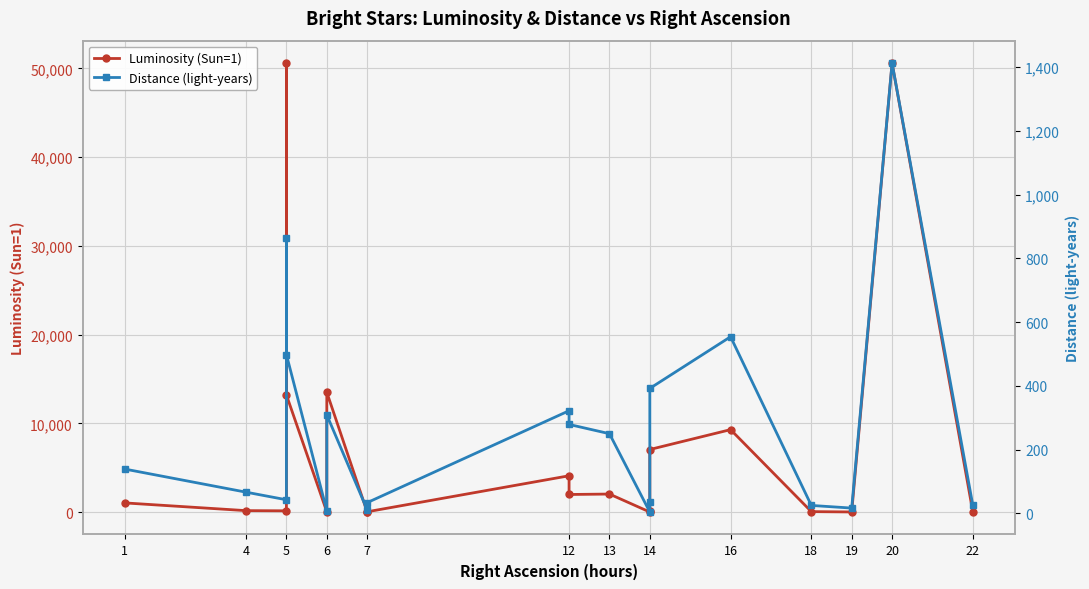

Where do Luminosity (Sun=1) and Distance (light-years) first cross each other?

6 and 7